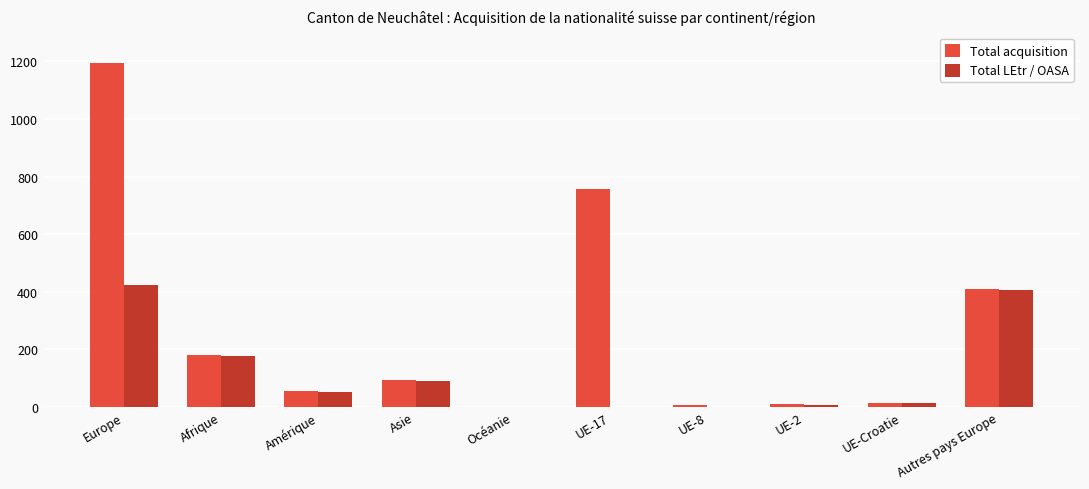

At which category is the sum across all series the highest?

Europe